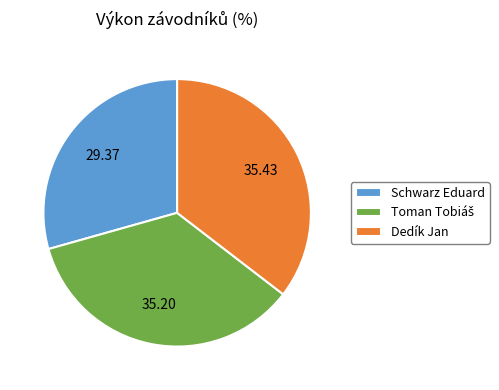

The Dedík Jan slice represents 21% of the pie. True or false?

False